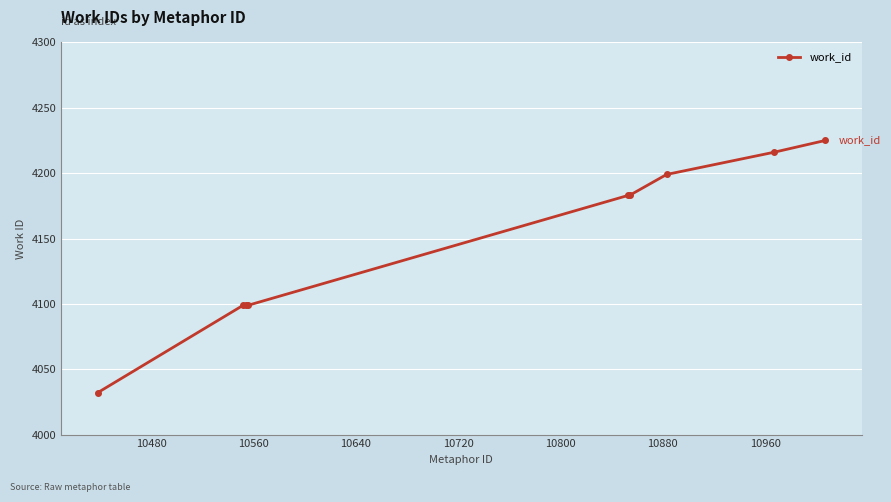

Does the chart have visible grid lines?

Yes